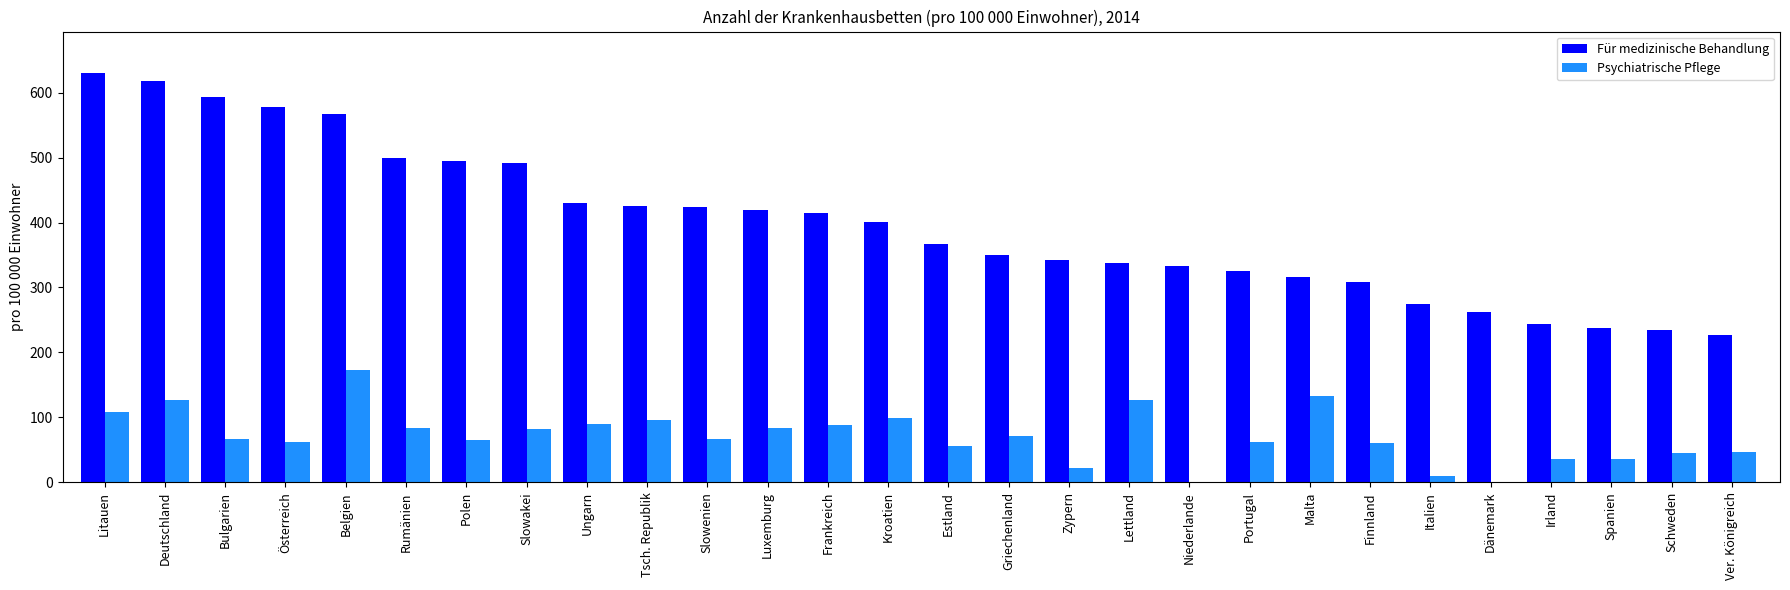

Which series has the largest total across all categories?

Für medizinische Behandlung